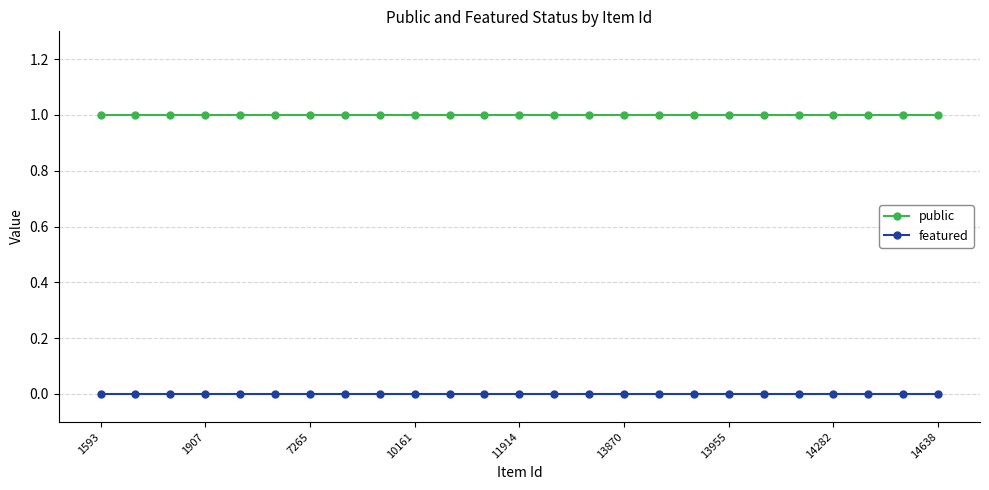

Rank the series by their maximum value, from lowest to highest.

featured, public